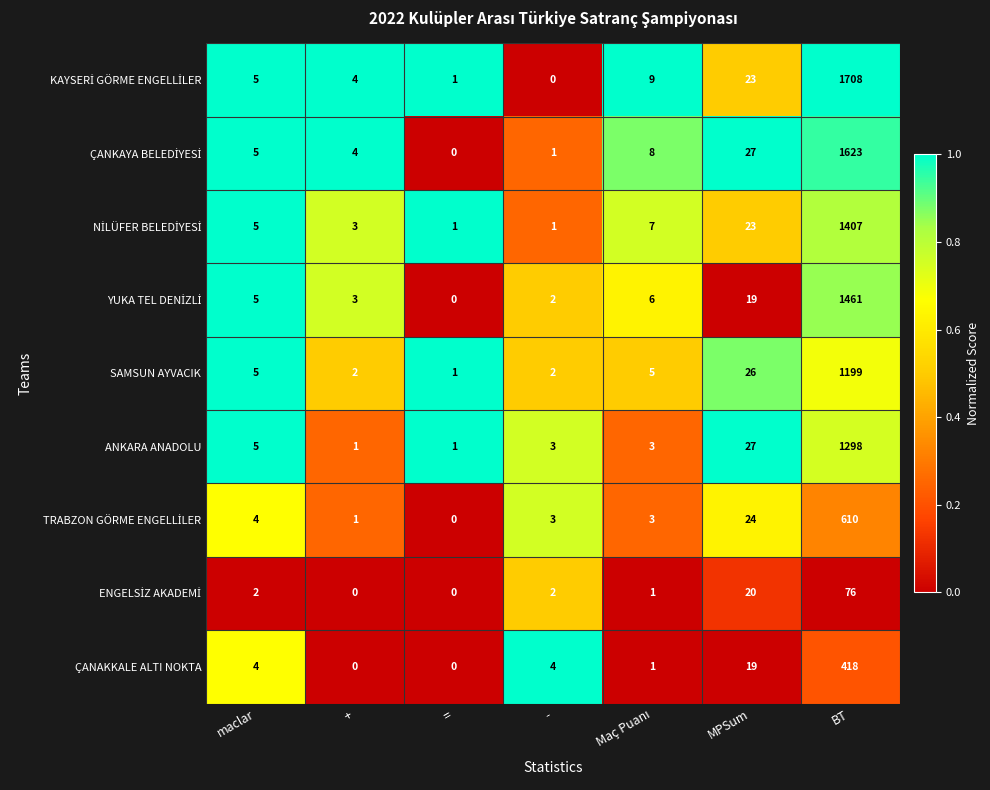

What is the spread (max minus min) of values at maclar?

3